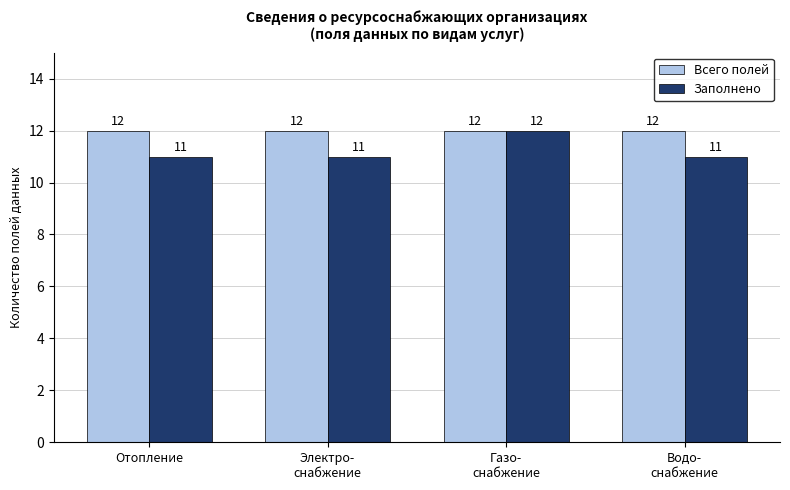

What is the difference between the maximum and second lowest values in the Заполнено series?

1